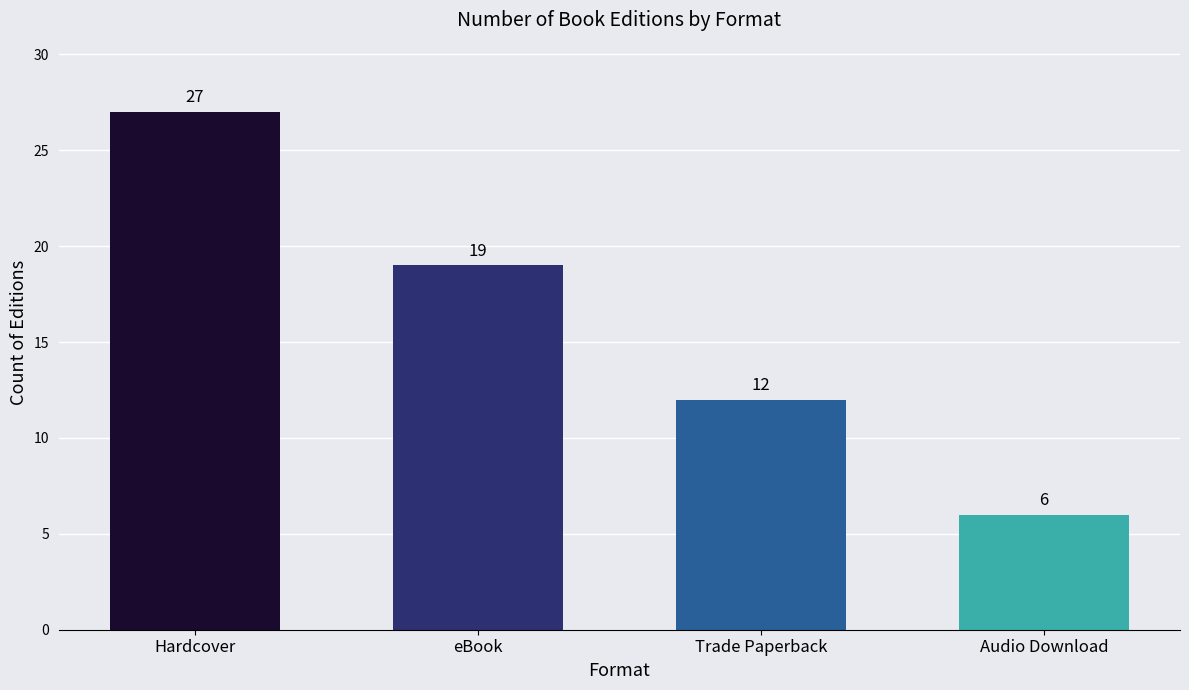

Which has a higher value, Audio Download or Trade Paperback?

Trade Paperback